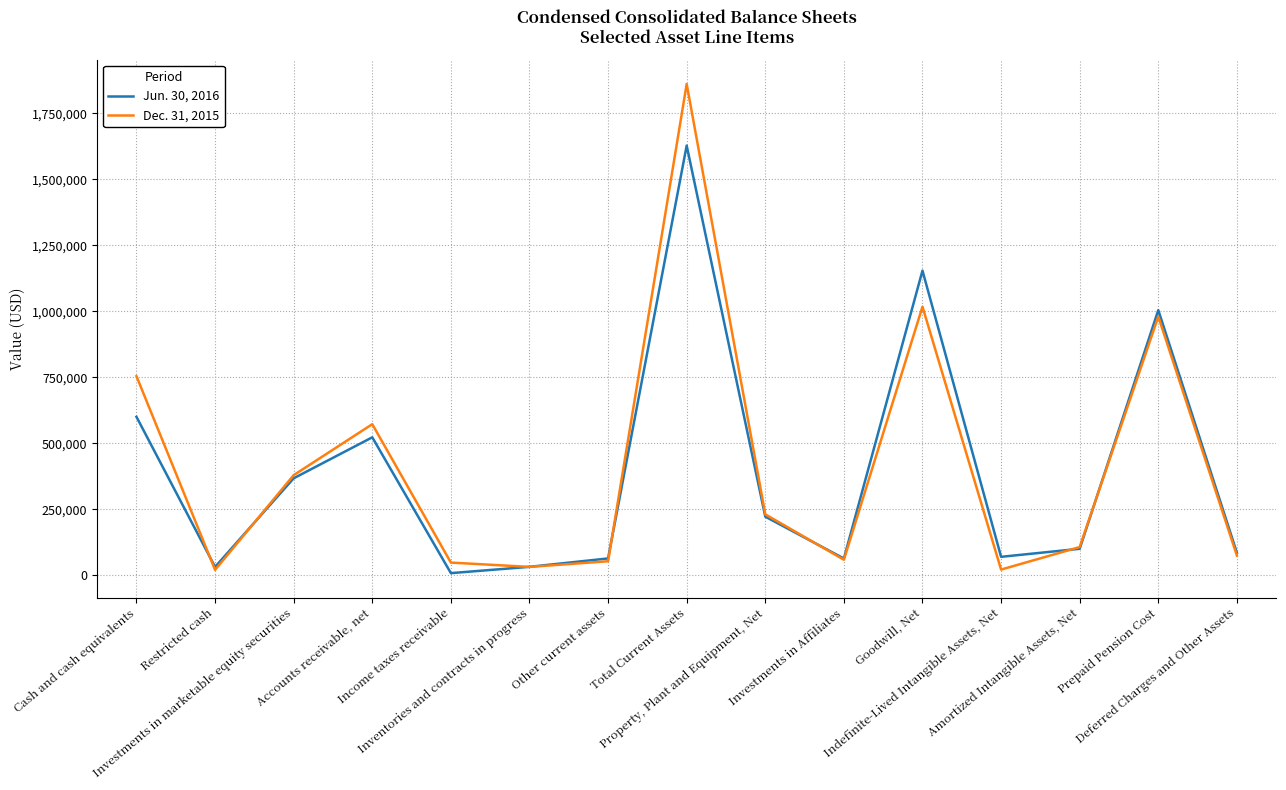

Rank the series by their maximum value, from lowest to highest.

Jun. 30, 2016, Dec. 31, 2015